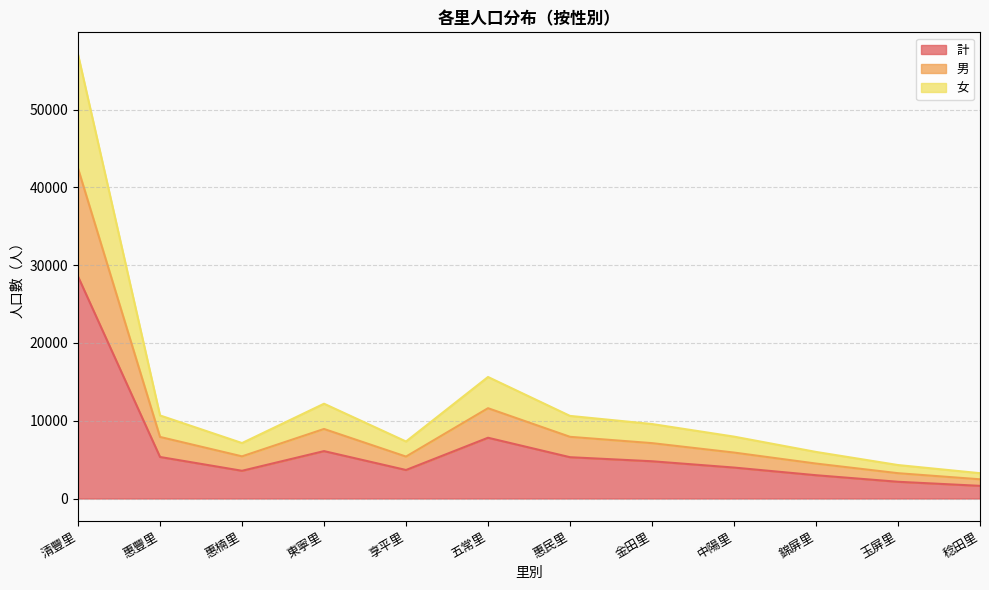

True or false: 計 and 女 cross at least once.

False